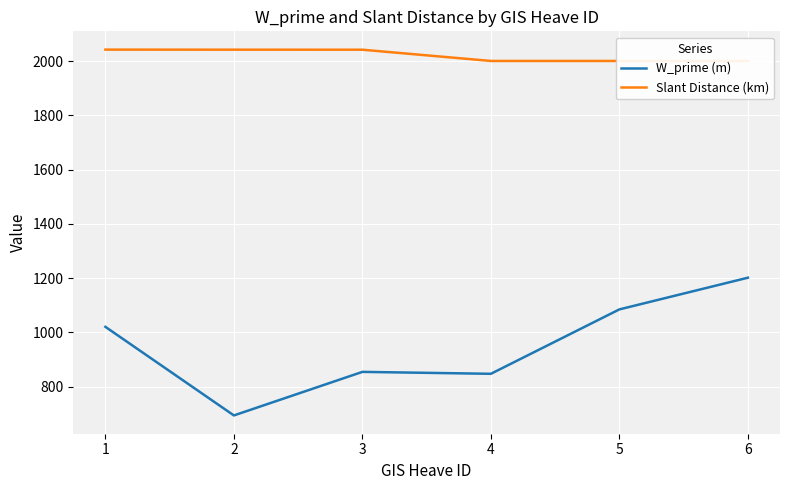

How many series are shown in this chart?

2